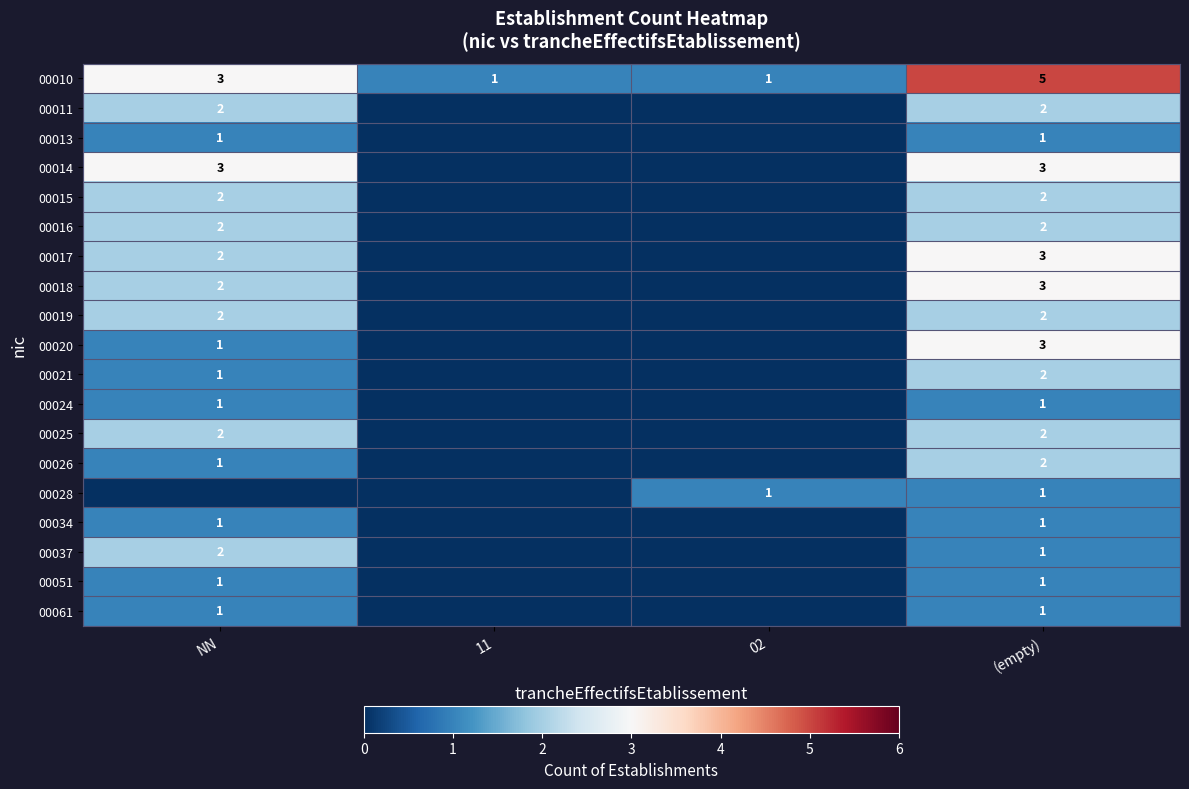

The value of 00024 at (empty) is 2. True or false?

False